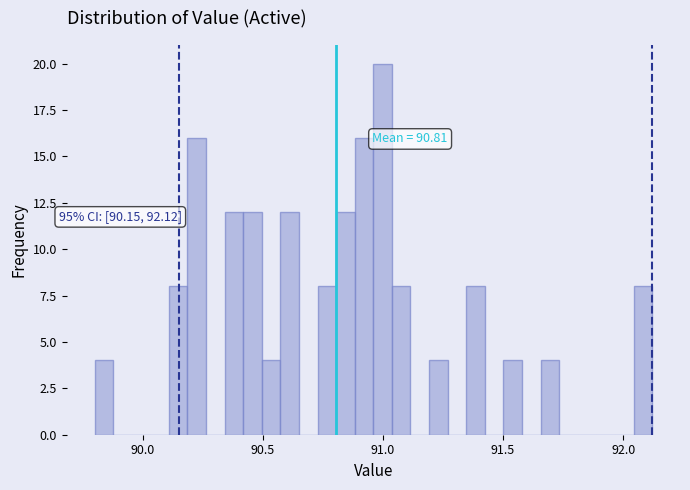

Around what value on the x-axis is the tallest bar? Give the approximate position of its centre, as read against the axis.

91.00